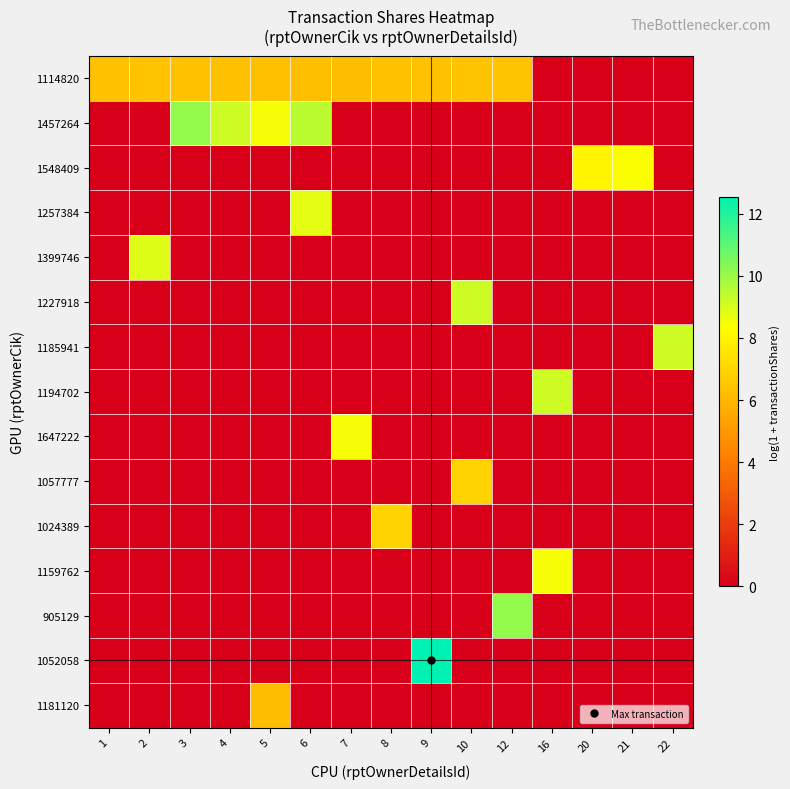

What is the maximum value shown in the chart?

12.5